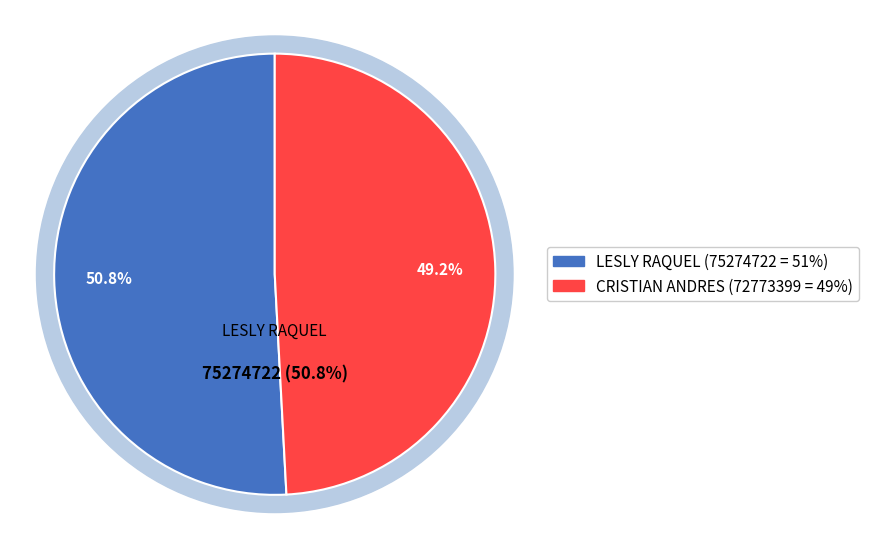

Between CRISTIAN ANDRES and LESLY RAQUEL, which is larger?

LESLY RAQUEL